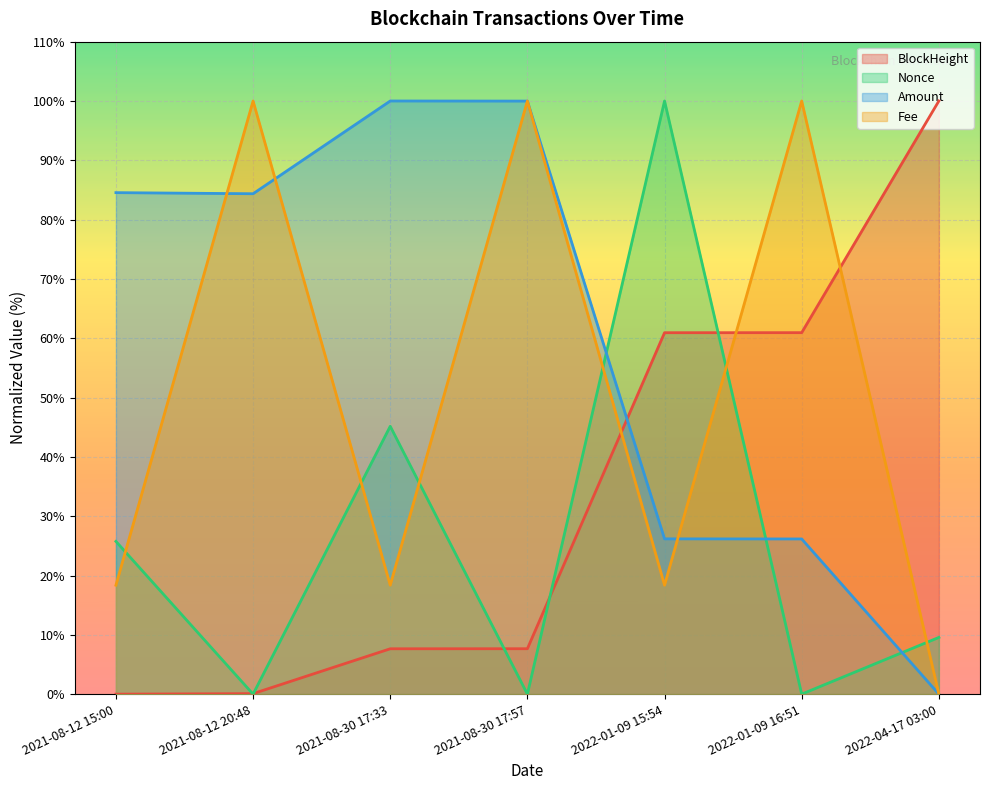

How many values in the Amount series exceed 84?

4